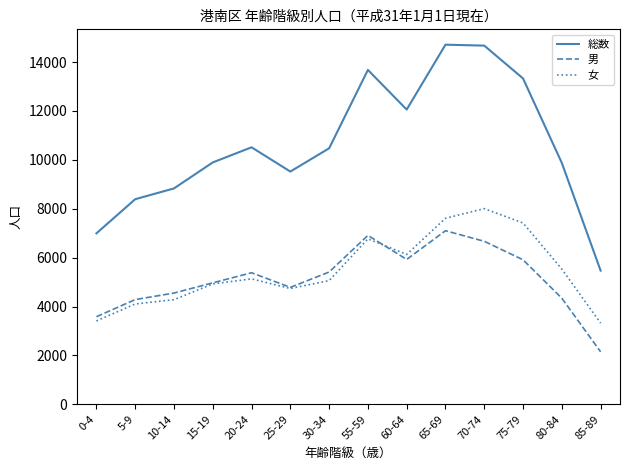

Which category has the highest value in the 女 series?

70-74